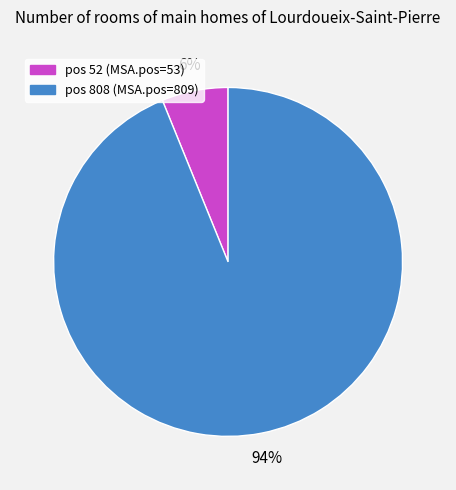

To the nearest percent, what is the average slice percentage?

50%